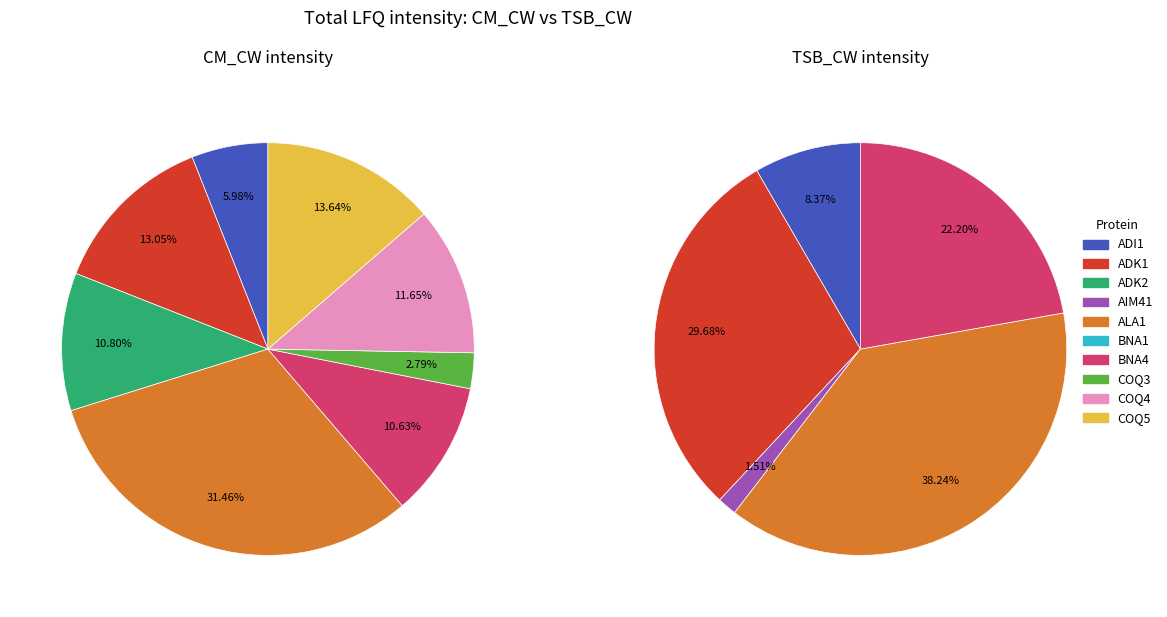

How many segments does this pie chart have?

10